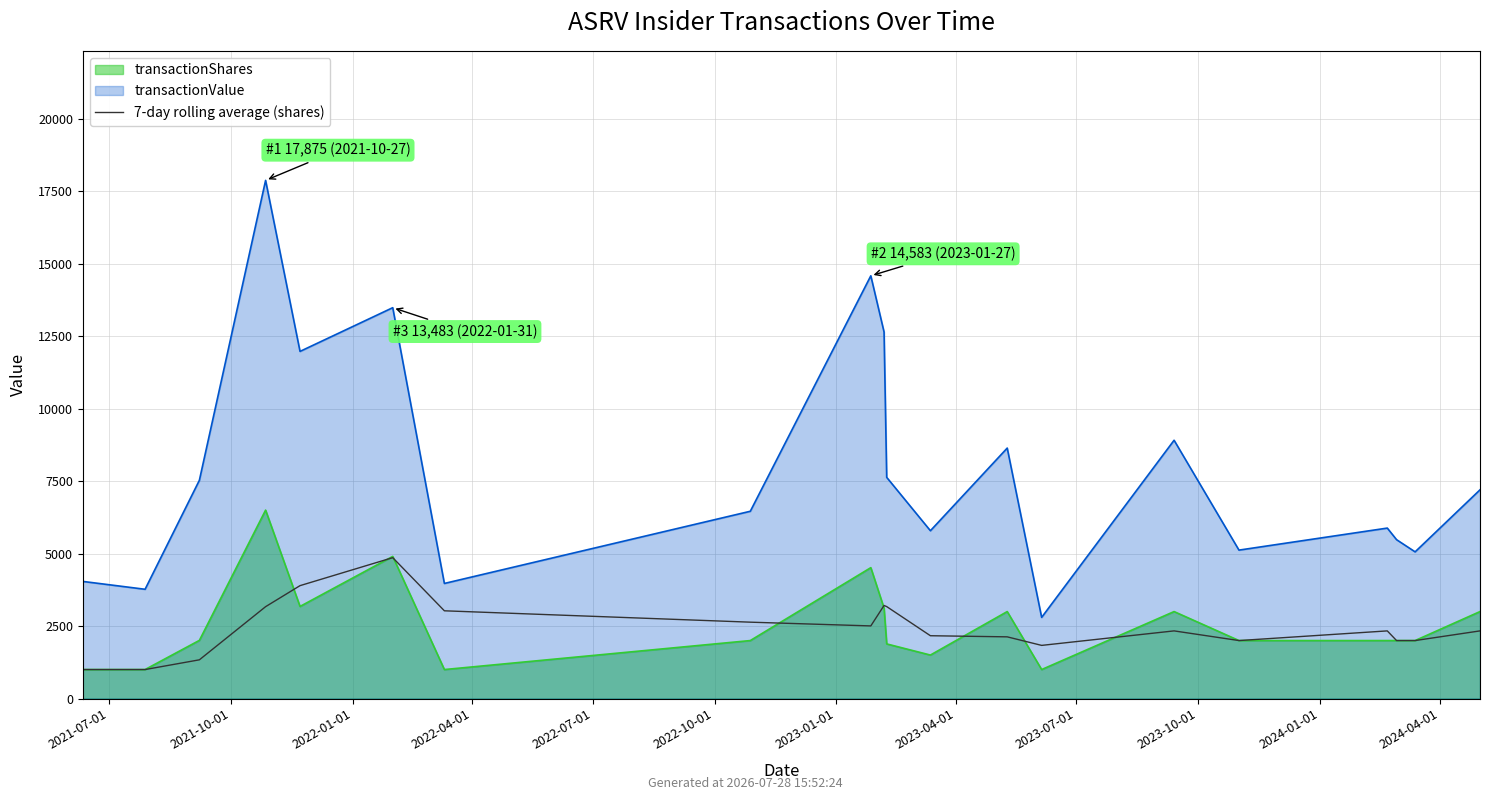

What is the average value?

2446.7